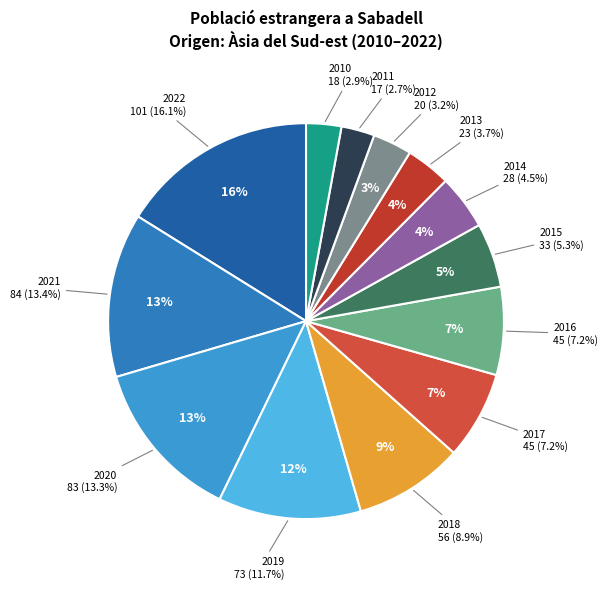

Which slice is the largest?

2022